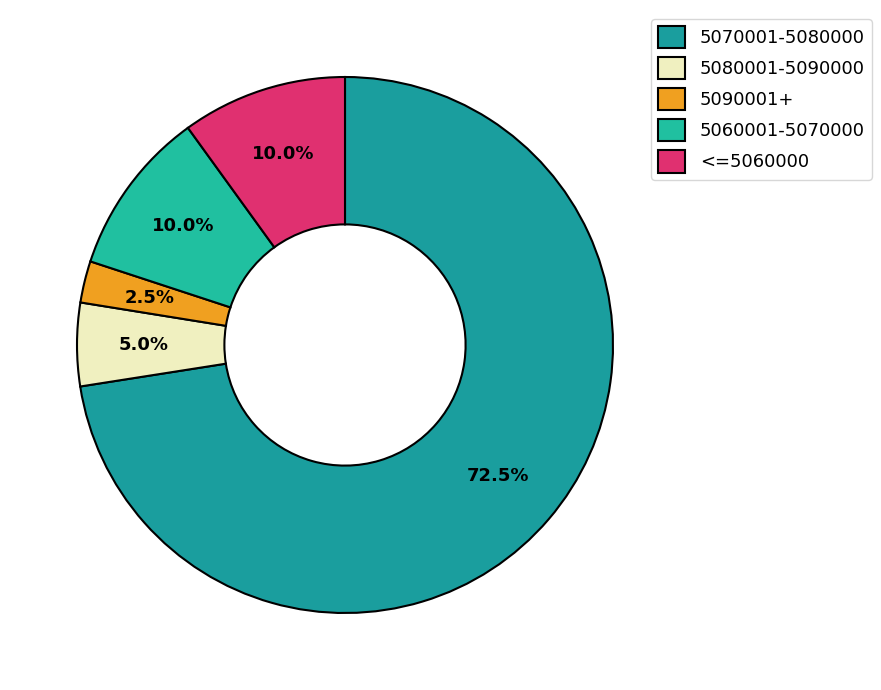

What is the largest slice in the pie chart?

5070001-5080000